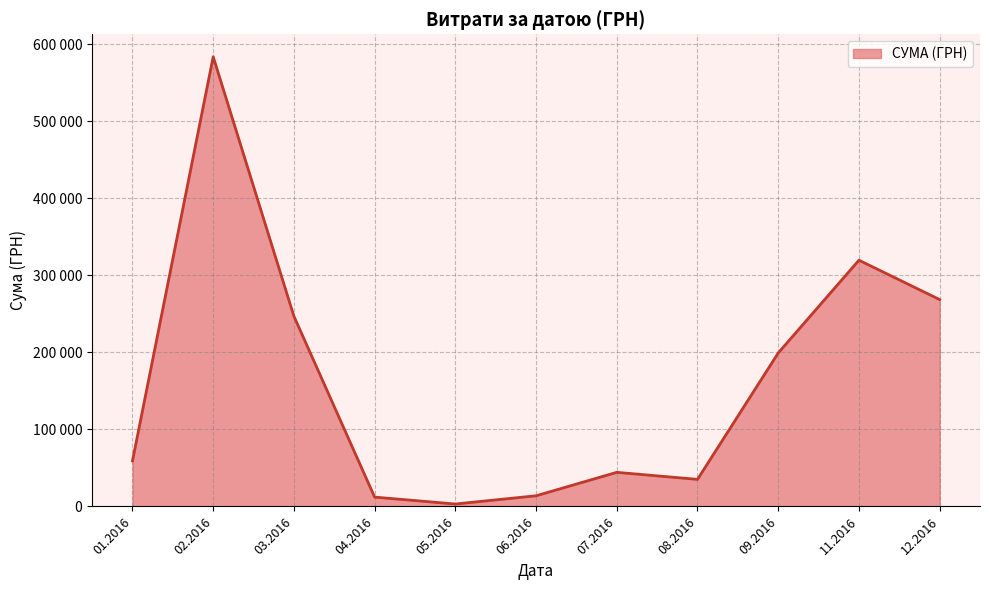

Is this an area chart (filled region under the line)?

Yes